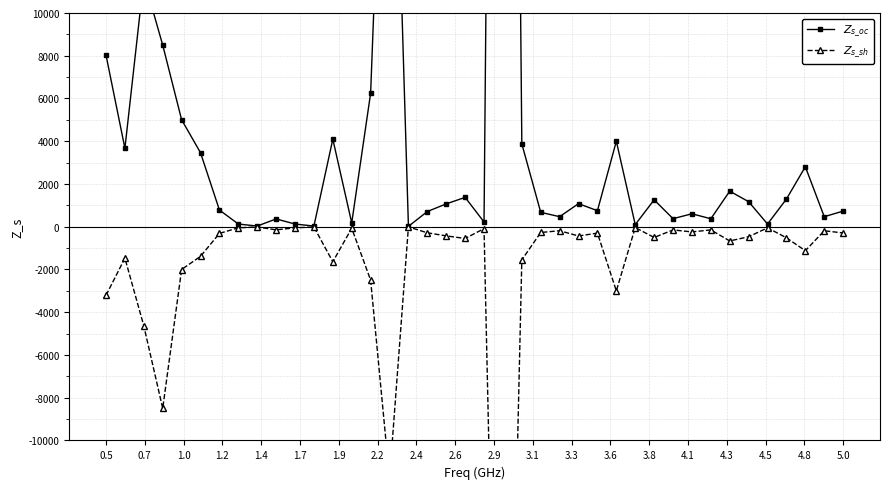

The $Z_{s\_oc}$ series shows 192.5 at 2.6. True or false?

False